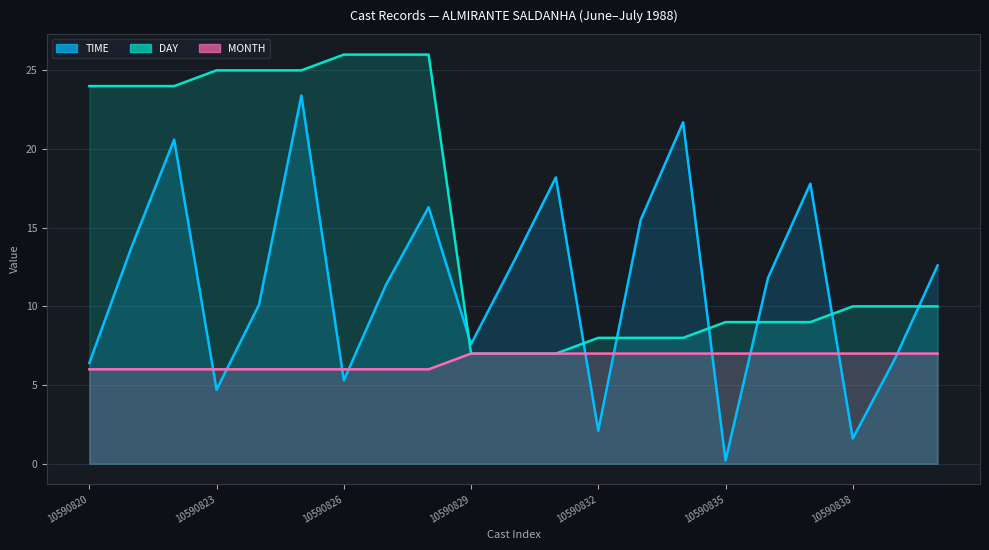

Which category has the highest value across all series?

10590826